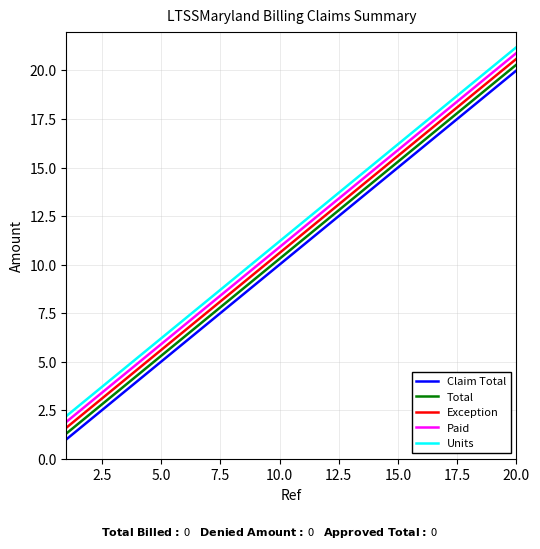

Does the chart have visible grid lines?

Yes